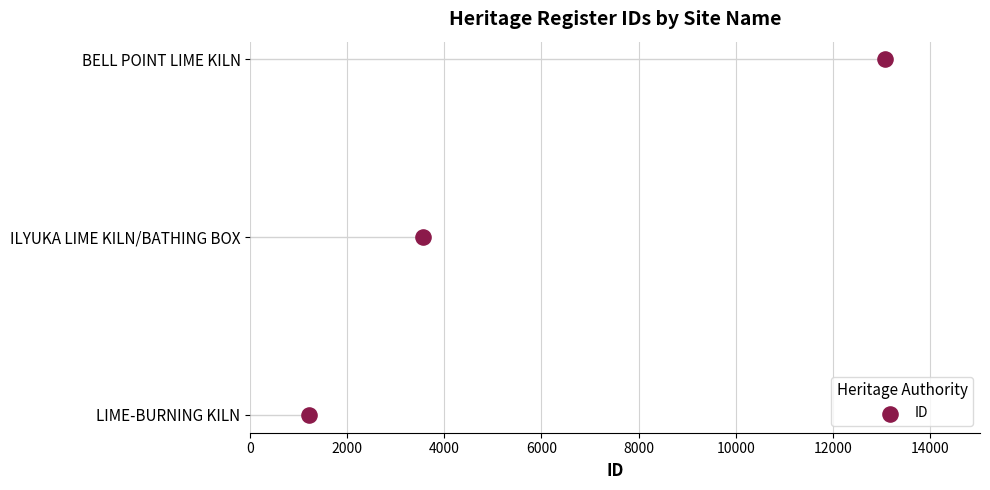

Which has a higher value, 2000 or 0?

2000